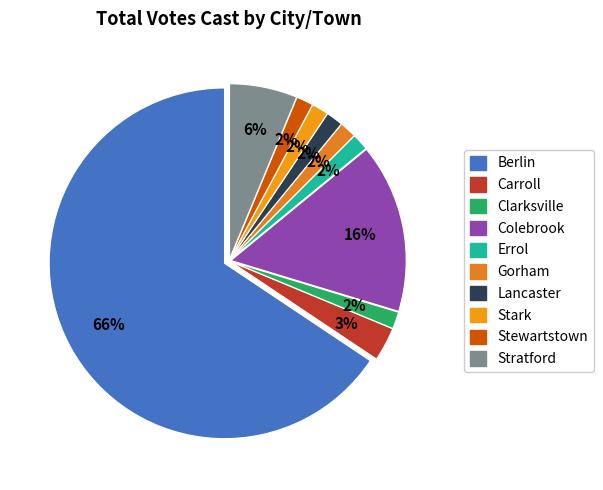

Does Berlin represent more than half of the total?

Yes